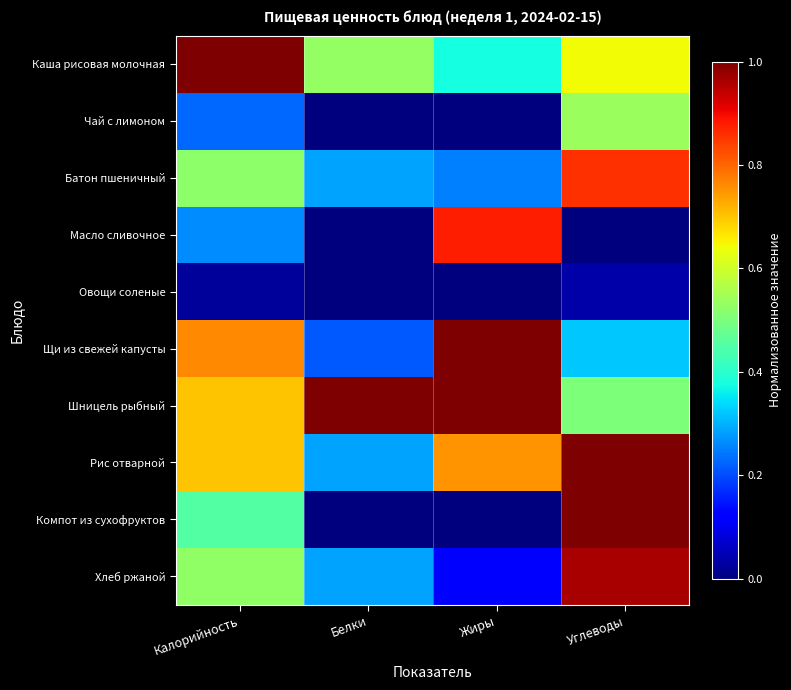

Reading left to right, what are all the values shown in this chart?

Каша рисовая молочная: Калорийность=1.0	Белки=0.5	Жиры=0.4	Углеводы=0.6
Чай с лимоном: Калорийность=0.2	Белки=0.0	Жиры=0.0	Углеводы=0.5
Батон пшеничный: Калорийность=0.5	Белки=0.3	Жиры=0.2	Углеводы=0.9
Масло сливочное: Калорийность=0.3	Белки=0.0	Жиры=0.9	Углеводы=0.0
Овощи соленые: Калорийность=0.0	Белки=0.0	Жиры=0.0	Углеводы=0.0
Щи из свежей капусты: Калорийность=0.8	Белки=0.2	Жиры=1.0	Углеводы=0.3
Шницель рыбный: Калорийность=0.7	Белки=1.0	Жиры=1.0	Углеводы=0.5
Рис отварной: Калорийность=0.7	Белки=0.3	Жиры=0.8	Углеводы=1.0
Компот из сухофруктов: Калорийность=0.5	Белки=0.0	Жиры=0.0	Углеводы=1.0
Хлеб ржаной: Калорийность=0.5	Белки=0.3	Жиры=0.1	Углеводы=1.0